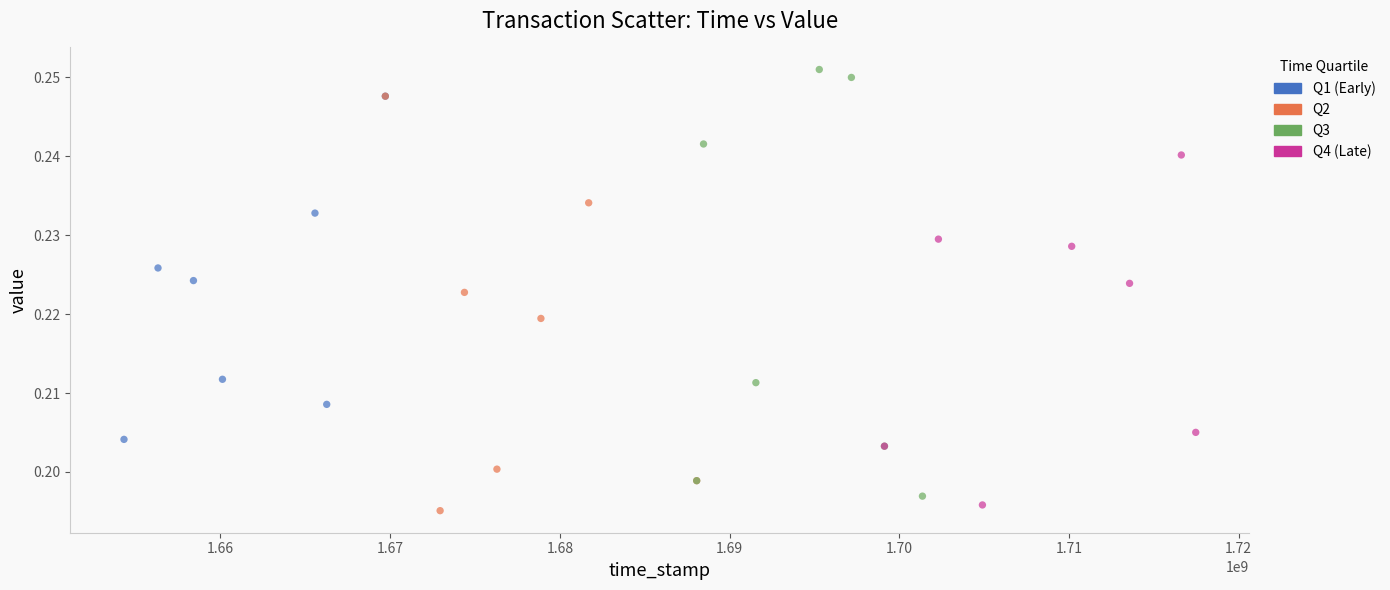

What are all the series names shown in the legend?

Q1 (Early), Q2, Q3, Q4 (Late)